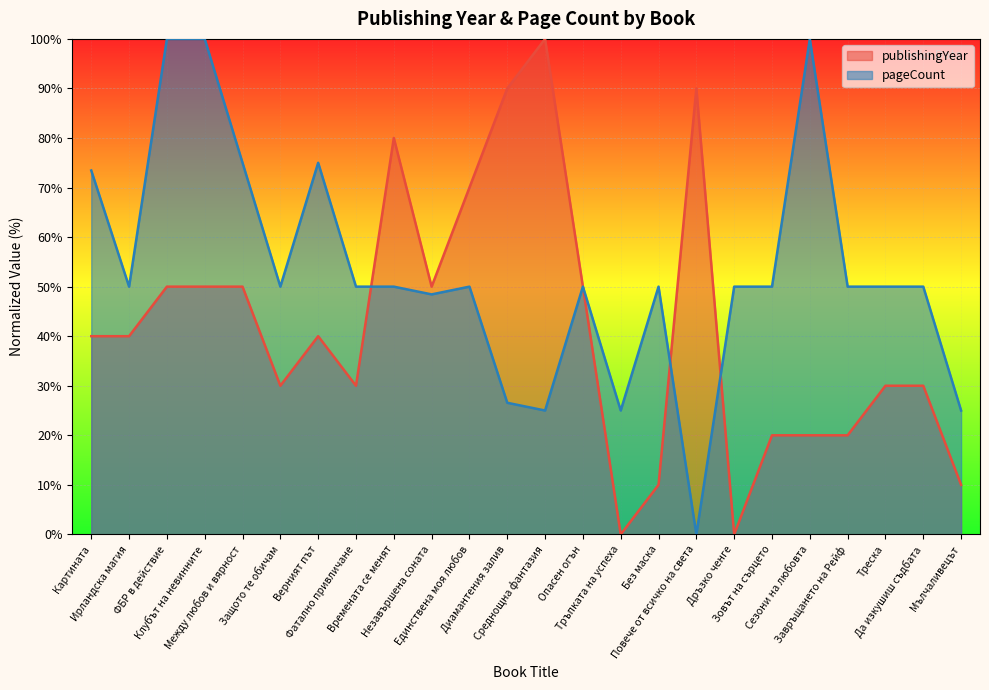

What position from the left is Дръзко ченге?

18